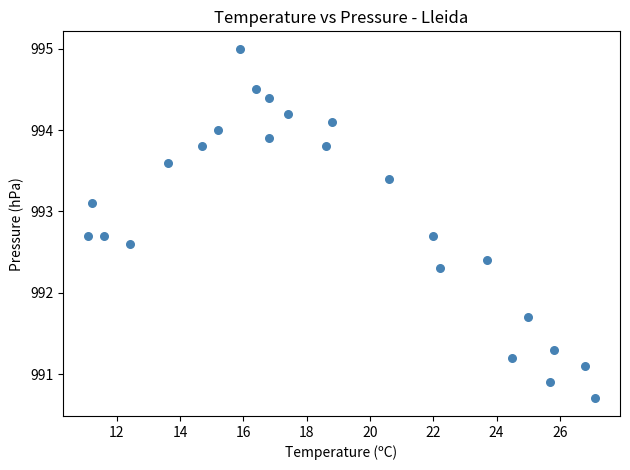

What is the range of Y values (max minus min)?

4.3